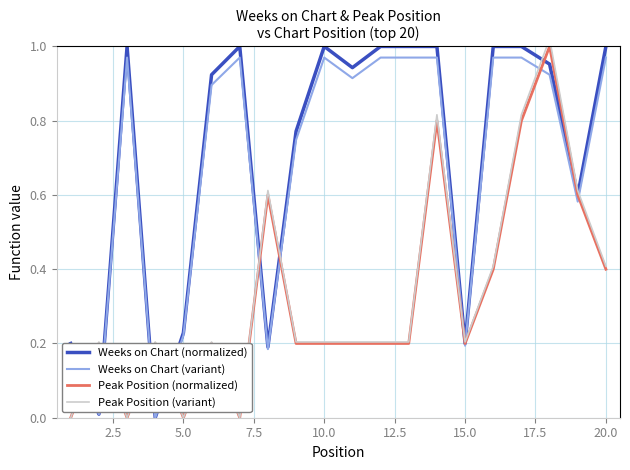

Which series has the largest total across all categories?

Weeks on Chart (normalized)